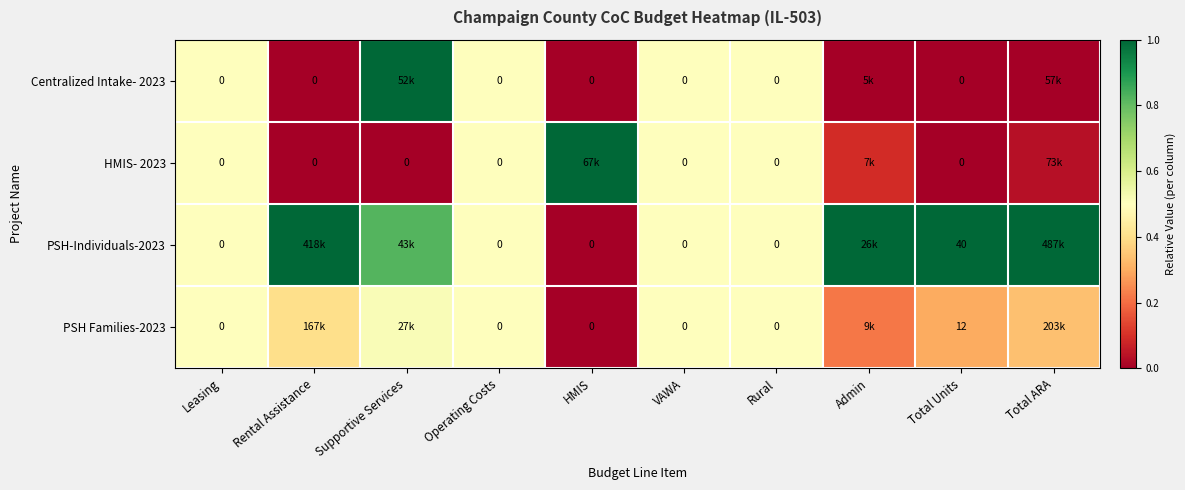

What is the maximum value shown in the chart?

1.0